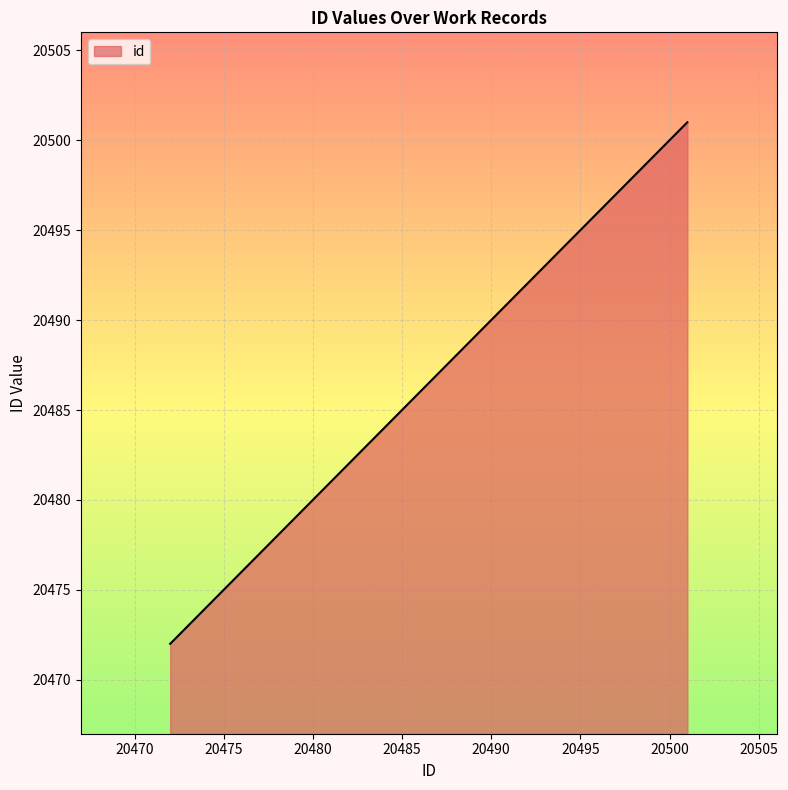

What is the minimum value shown in the chart?

20472